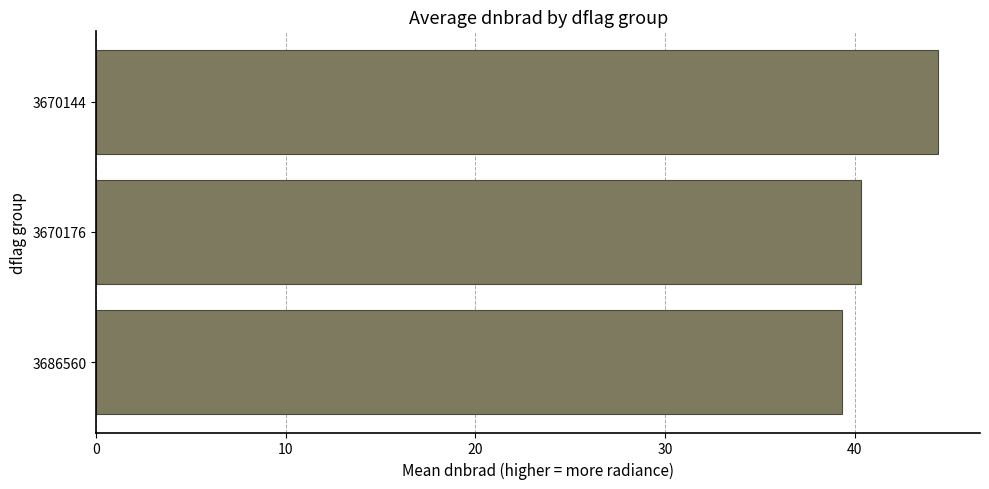

What is the average value?

41.4